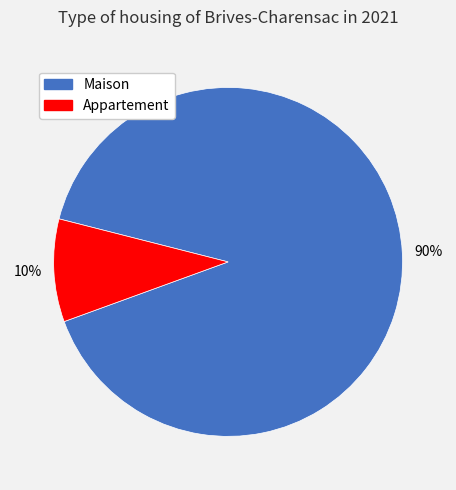

Is the sum of Maison and Appartement greater than half?

Yes